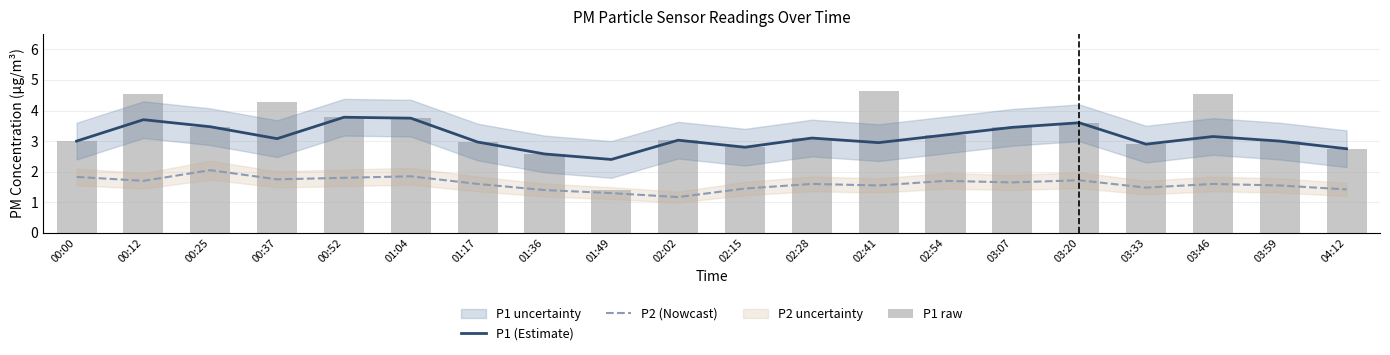

Reading right to left, transcribe all the data shown in this chart.

P1 (Estimate): 04:12=2.8	03:59=3.0	03:46=3.1	03:33=2.9	03:20=3.6	03:07=3.5	02:54=3.2	02:41=3.0	02:28=3.1	02:15=2.8	02:02=3.0	01:49=2.4	01:36=2.6	01:17=3.0	01:04=3.8	00:52=3.8	00:37=3.1	00:25=3.5	00:12=3.7	00:00=3.0
P2 (Nowcast): 04:12=1.4	03:59=1.6	03:46=1.6	03:33=1.5	03:20=1.7	03:07=1.6	02:54=1.7	02:41=1.6	02:28=1.6	02:15=1.4	02:02=1.2	01:49=1.3	01:36=1.4	01:17=1.6	01:04=1.9	00:52=1.8	00:37=1.8	00:25=2.0	00:12=1.7	00:00=1.8
P1 raw: 04:12=2.8	03:59=3.0	03:46=4.5	03:33=2.9	03:20=3.6	03:07=3.5	02:54=3.2	02:41=4.6	02:28=3.1	02:15=2.8	02:02=3.0	01:49=1.4	01:36=2.6	01:17=3.0	01:04=3.8	00:52=3.8	00:37=4.3	00:25=3.5	00:12=4.5	00:00=3.0